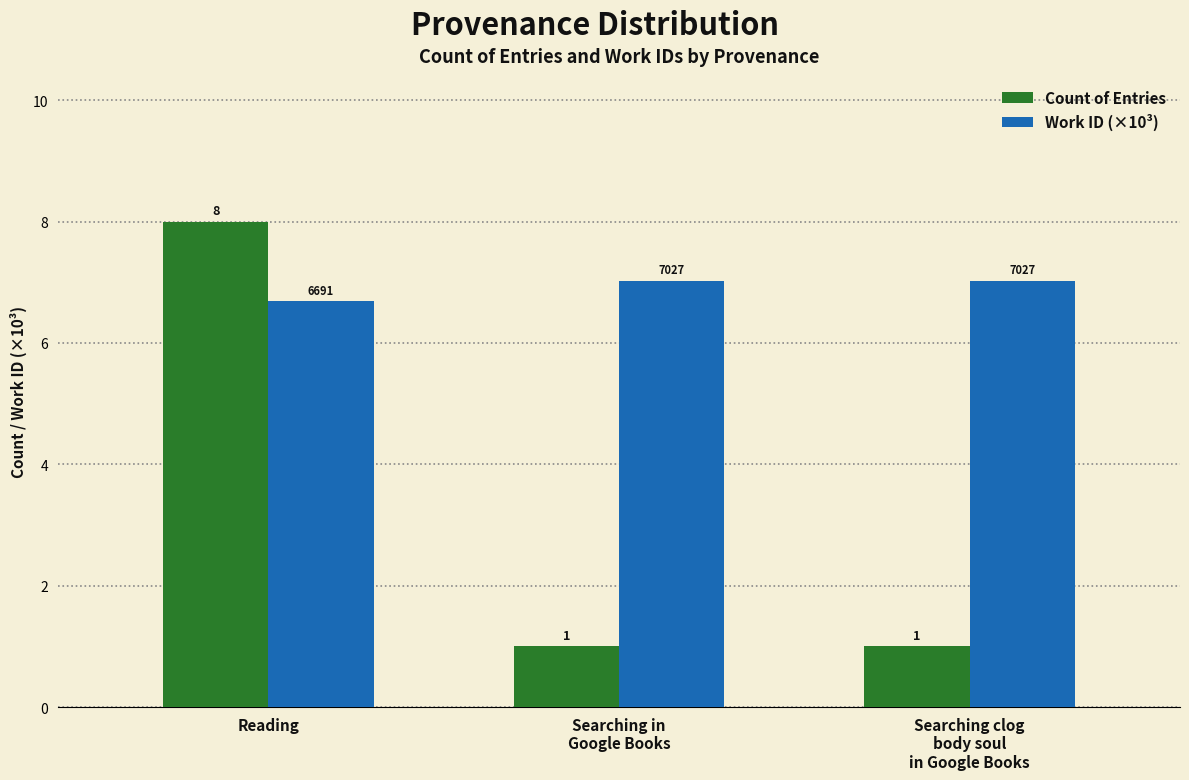

Is the value of Count of Entries at Reading greater than the value of Work ID (×10³) at Searching clog
body soul
in Google Books?

Yes